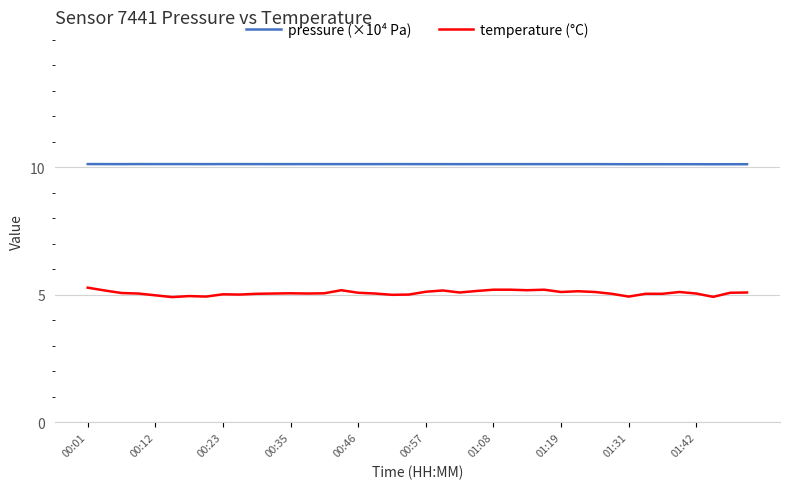

Is this an area chart (filled region under the line)?

No